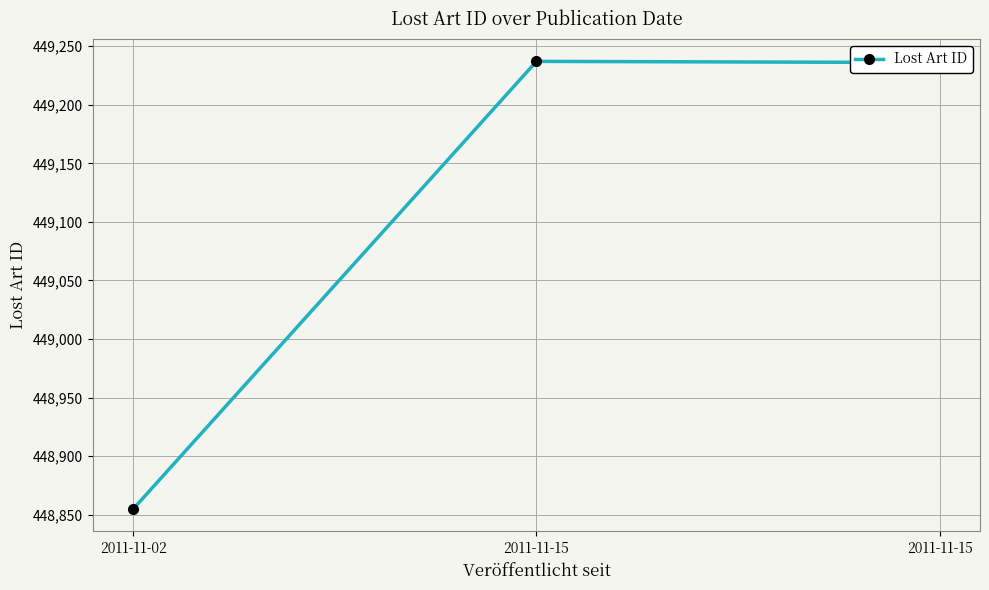

At which label is the value closest to 449046?

2011-11-15